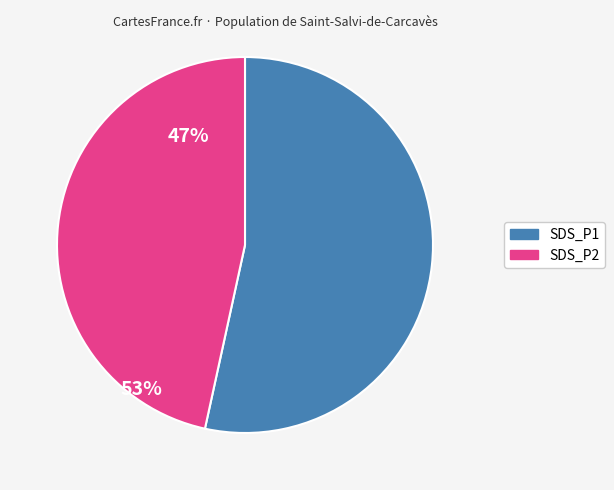

Which has a higher value, SDS_P2 or SDS_P1?

SDS_P1